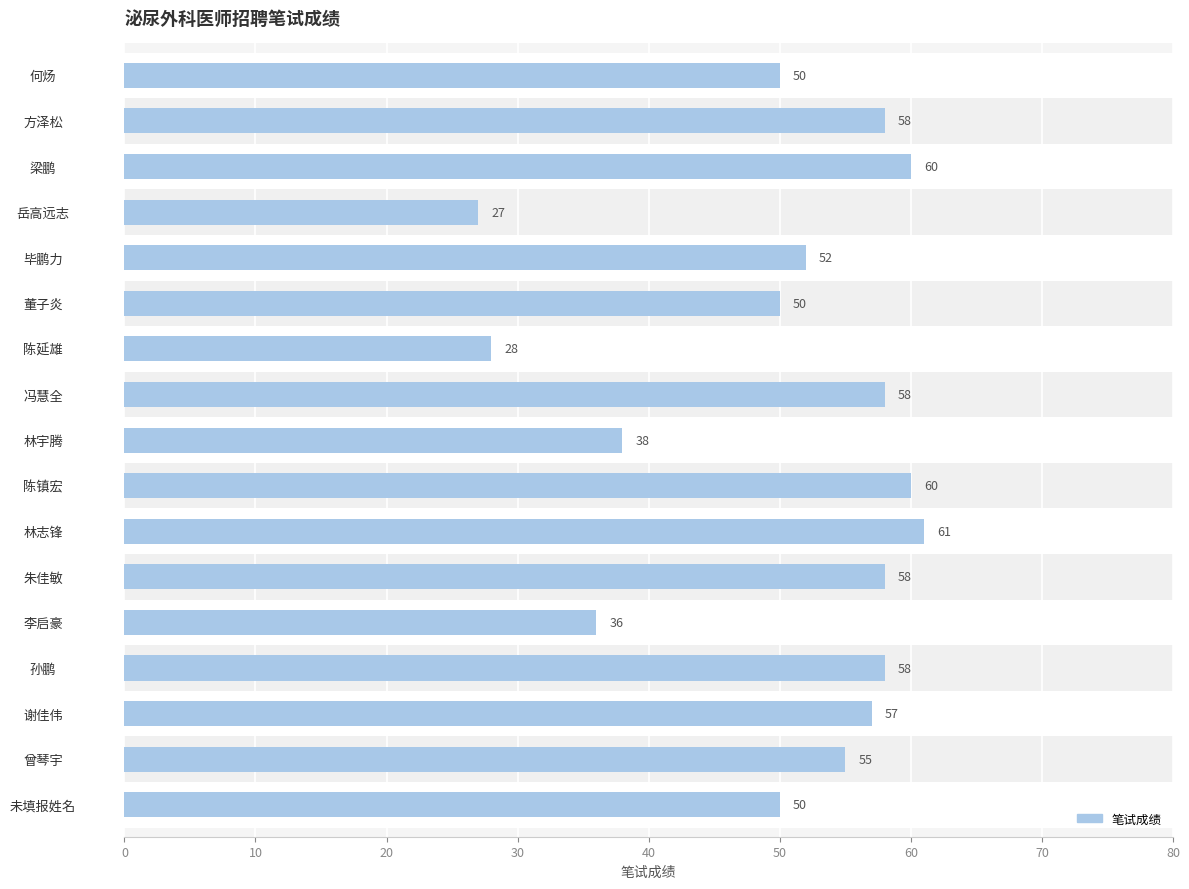

How many bars are there in total?

17